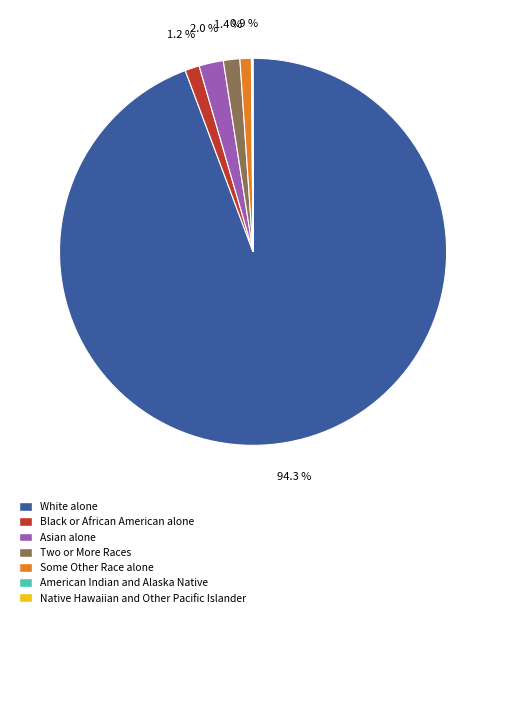

Does any single category account for the majority?

Yes